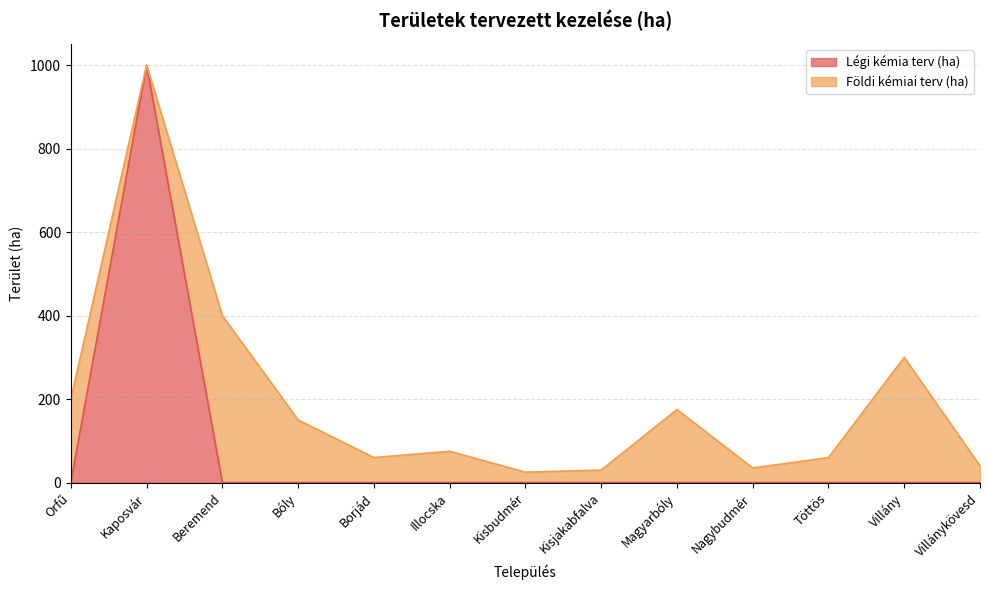

How many data points does each series have?

13